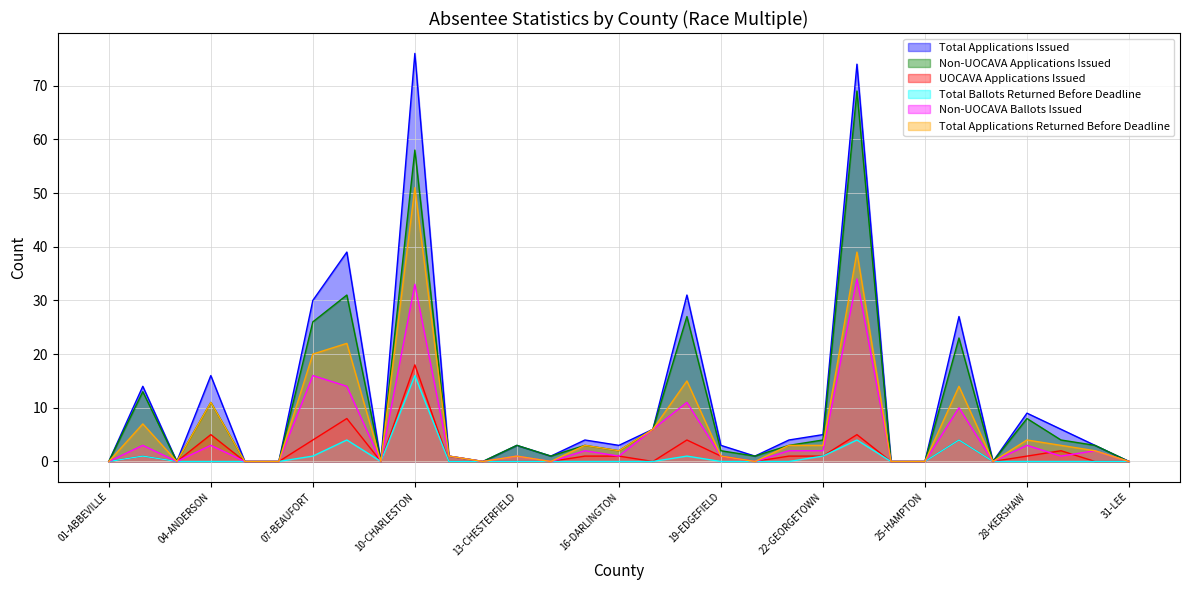

How many lines are shown in the chart?

6